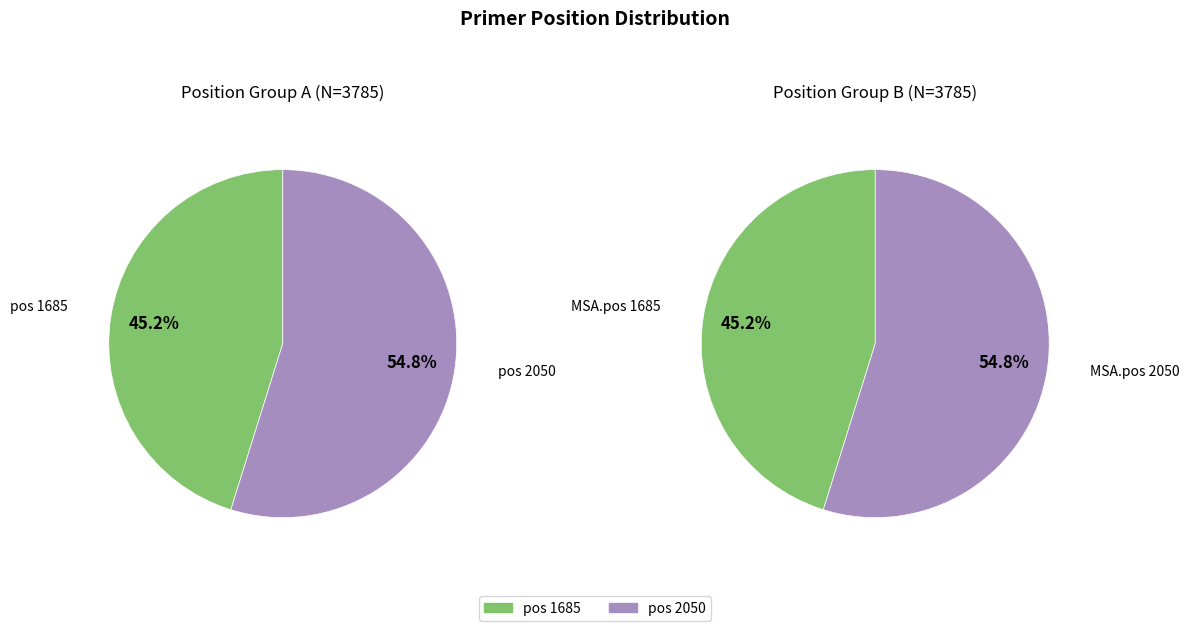

Count the number of slices in the pie.

2